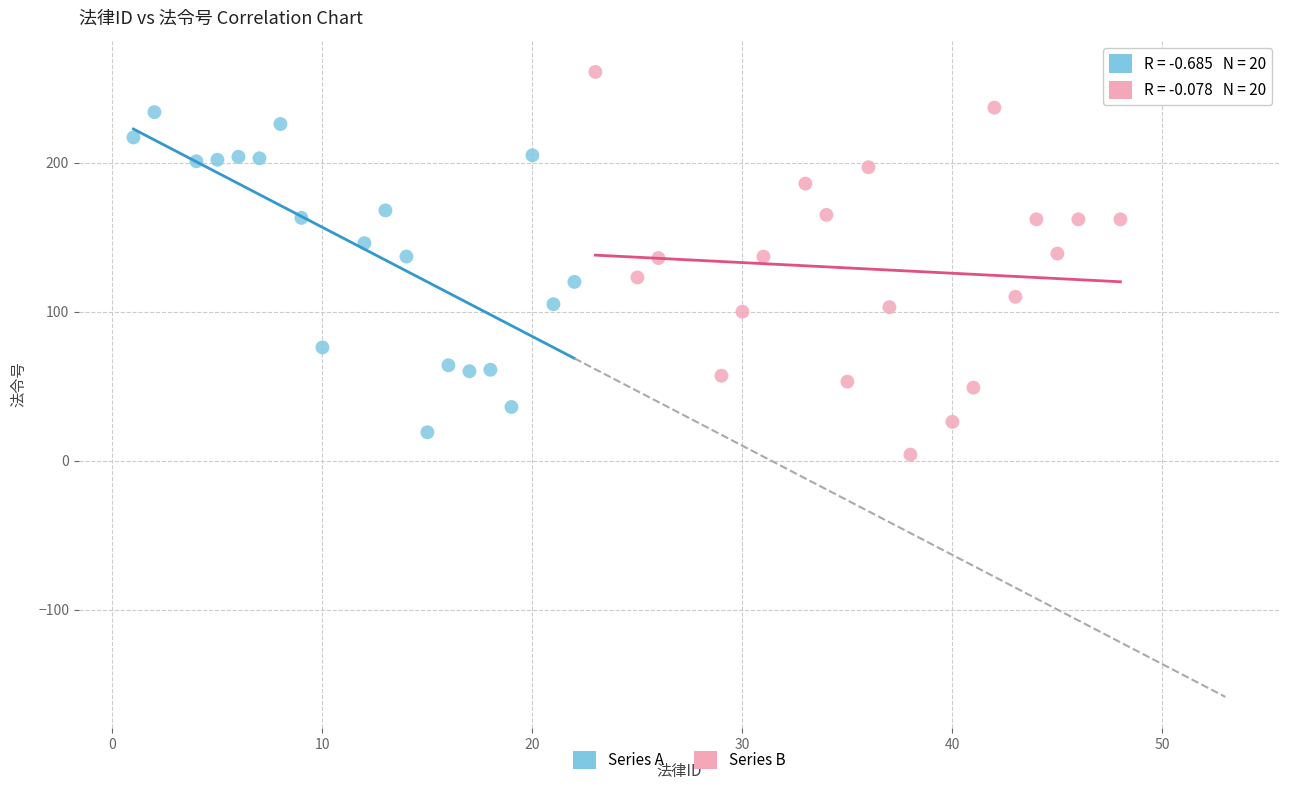

Which series reaches the maximum Y coordinate?

Series B